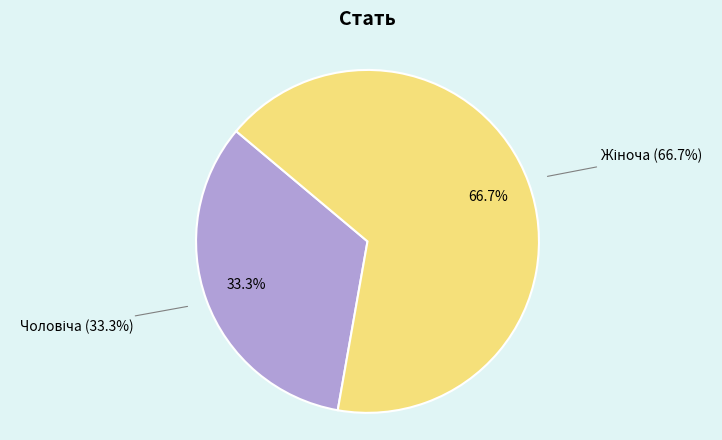

Is there any slice that represents more than half of the pie?

Yes